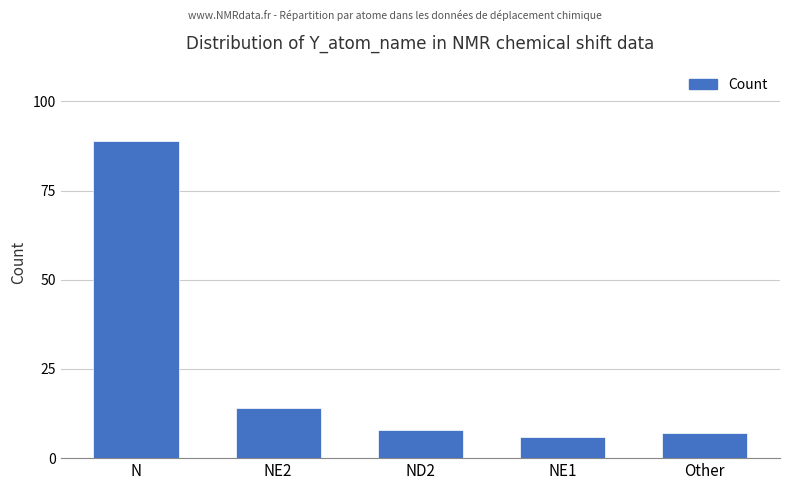

Rank the categories by value from lowest to highest.

NE1, Other, ND2, NE2, N